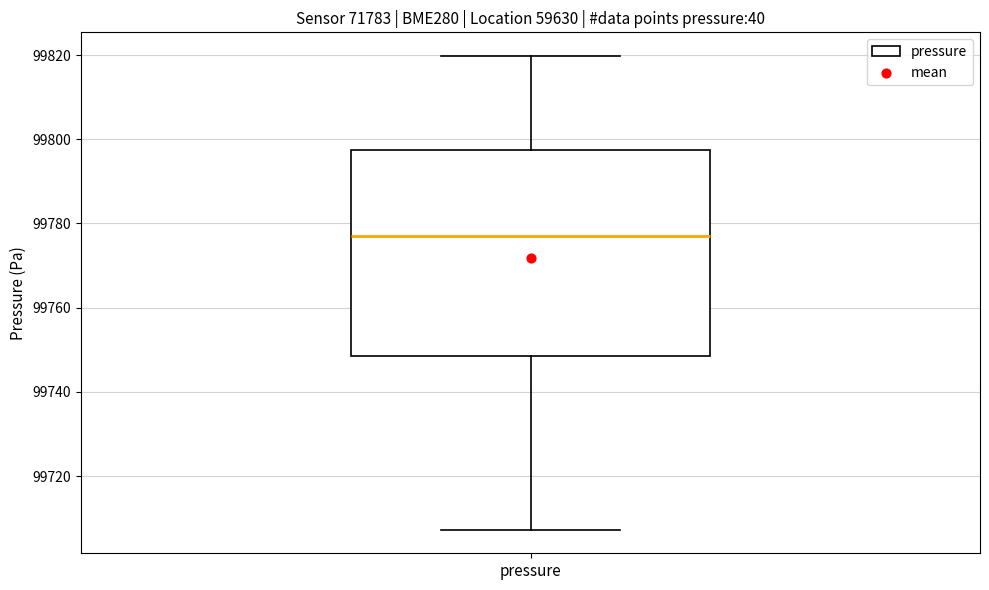

Read this box plot against the y-axis: the position of the median line, the range covered by the box, and the ends of both whiskers. The values are not printed on the chart, so give them approximately, as read against the axis.

median 99778, box 99748 to 99798, whiskers 99708 to 99820